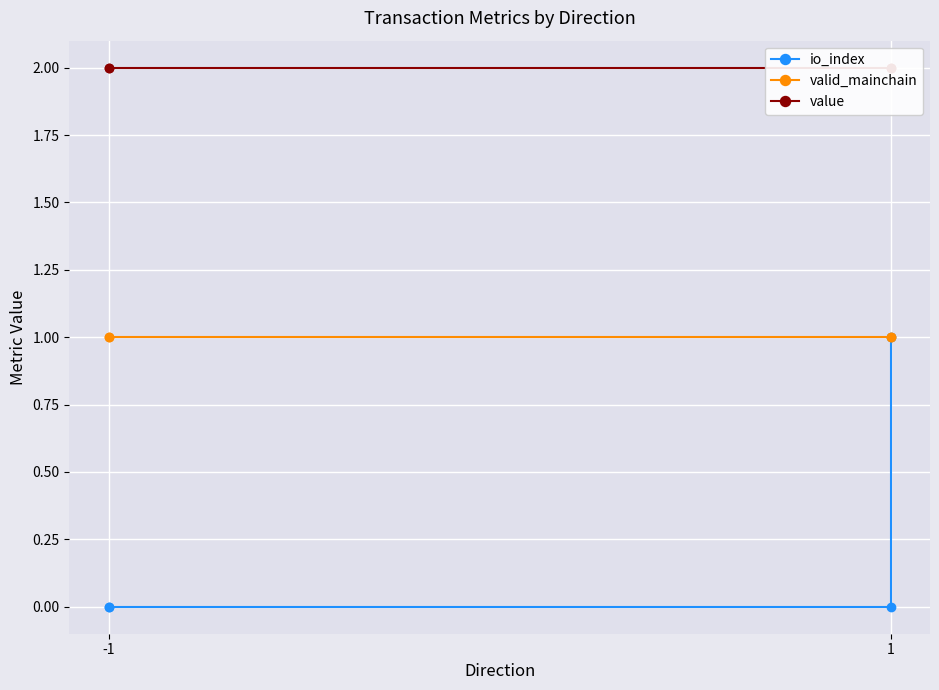

Which label corresponds to the smallest value in the chart?

-1